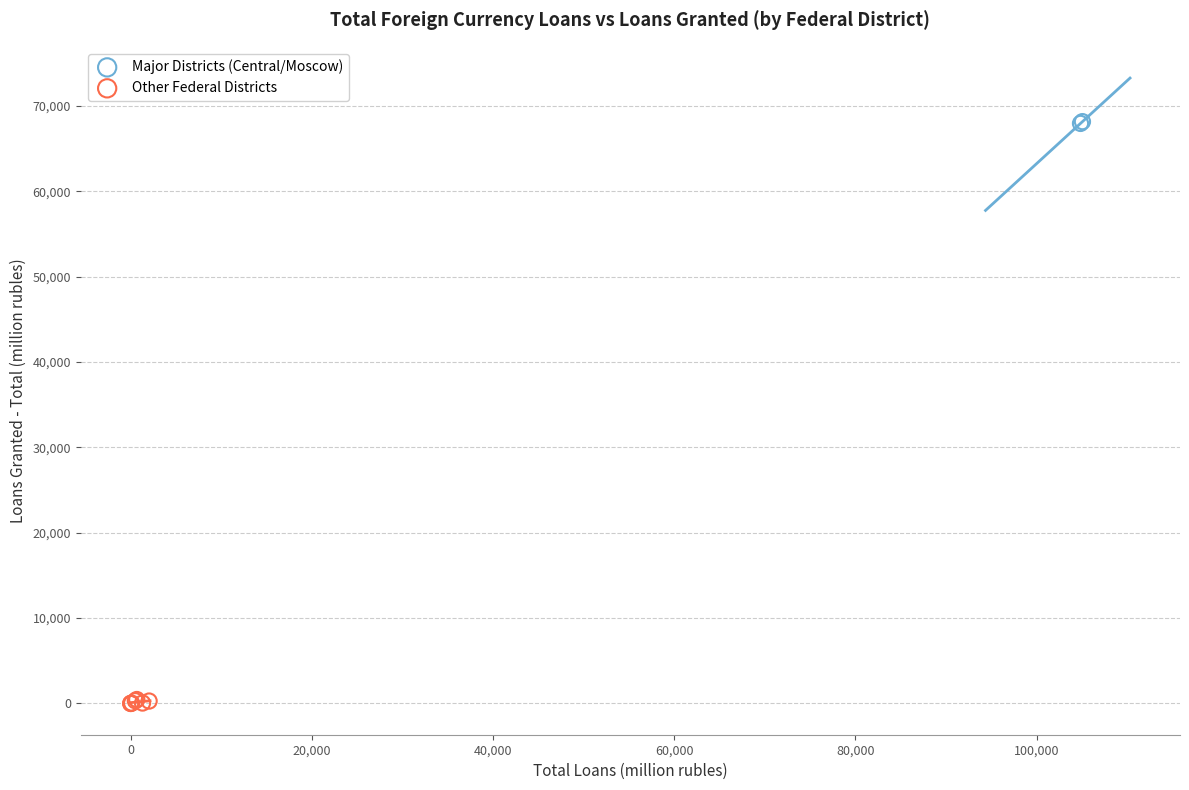

What are all the series names shown in the legend?

Major Districts (Central/Moscow), Other Federal Districts